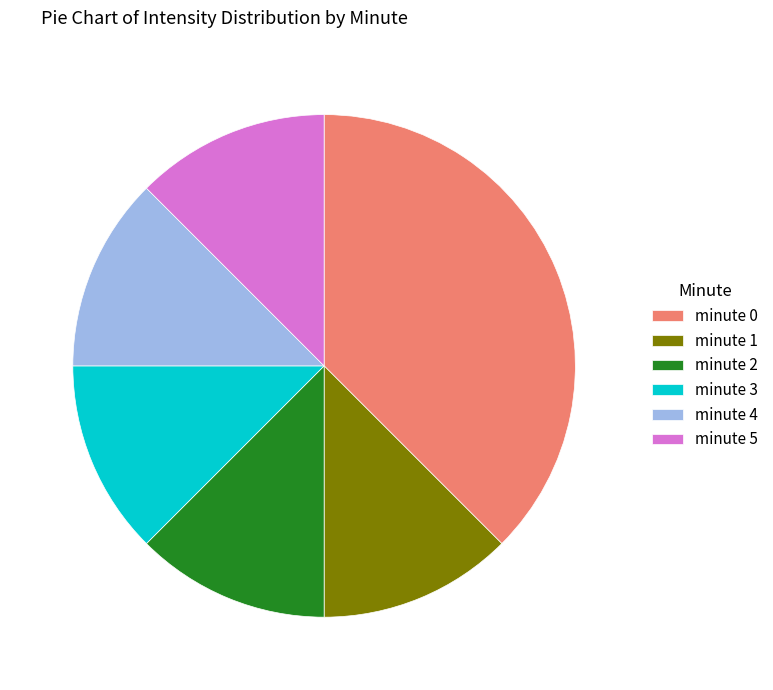

Is there a majority slice in this chart?

No